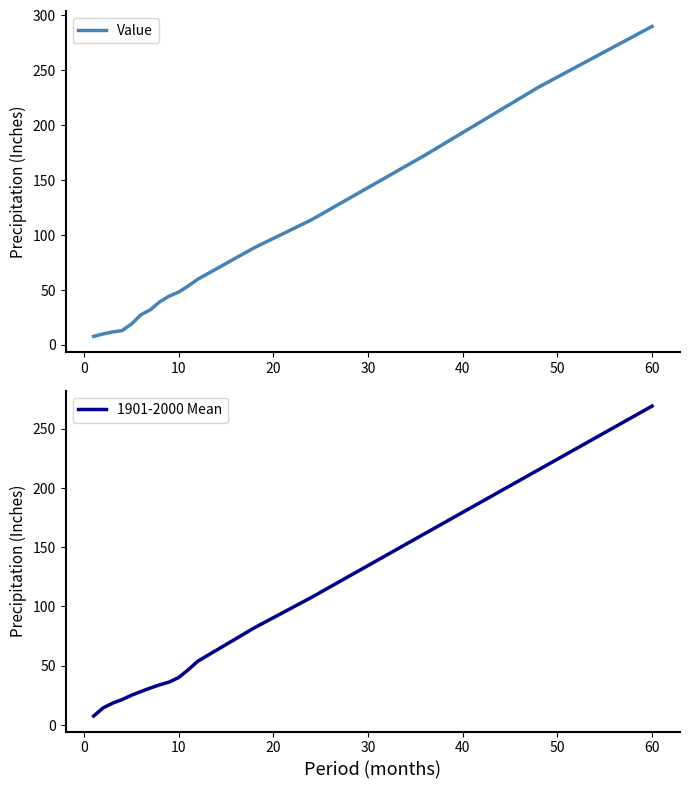

Rank the series by their maximum value, from lowest to highest.

1901-2000 Mean, Value